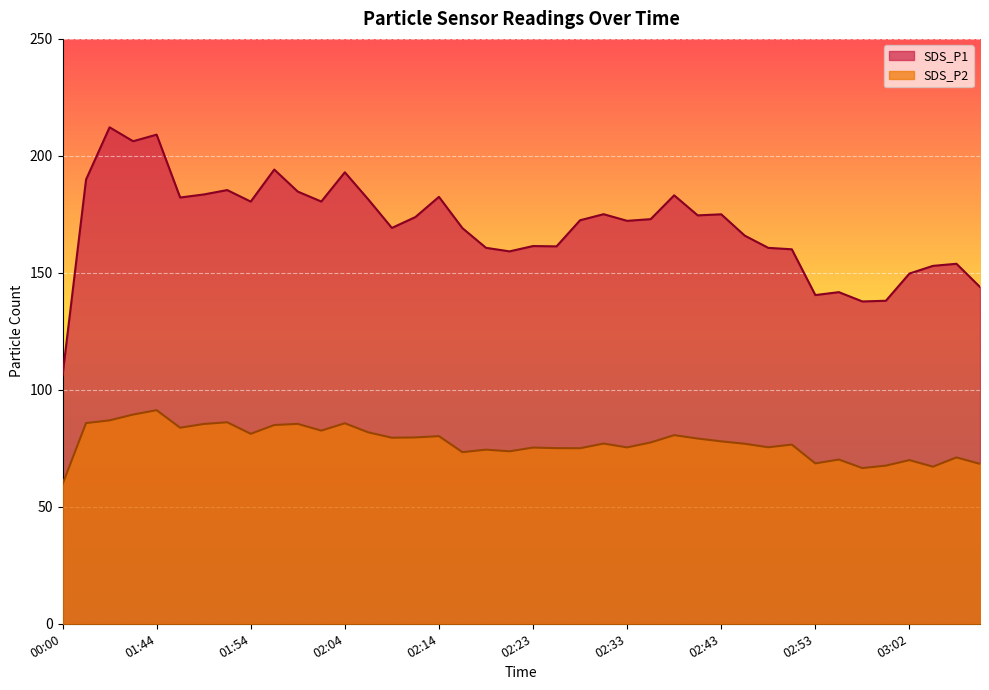

Which series has the widest spread of values?

SDS_P1